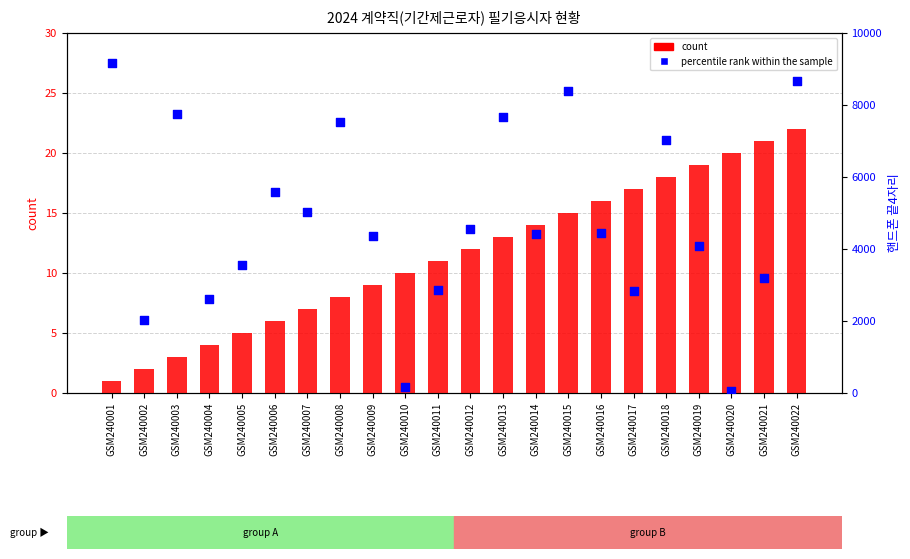

Which series has the widest spread of Y values?

percentile rank within the sample